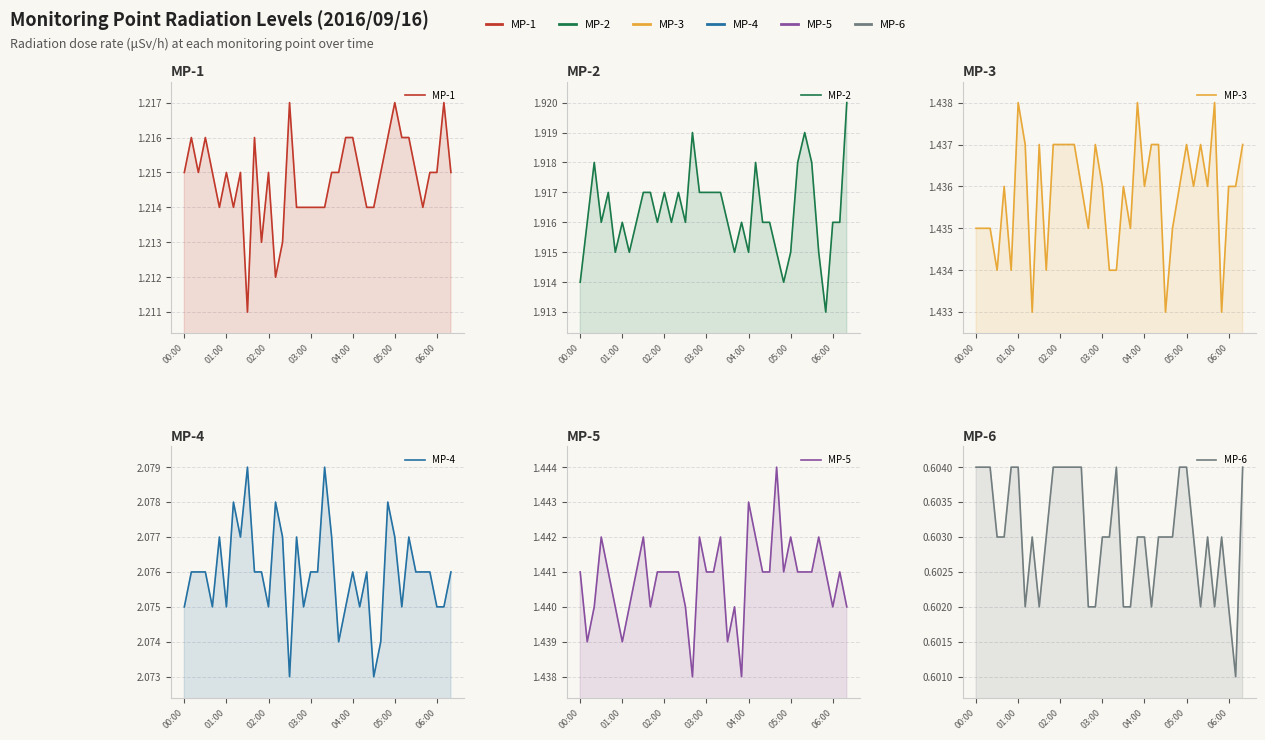

At which label is MP-1 closest to 1?

9